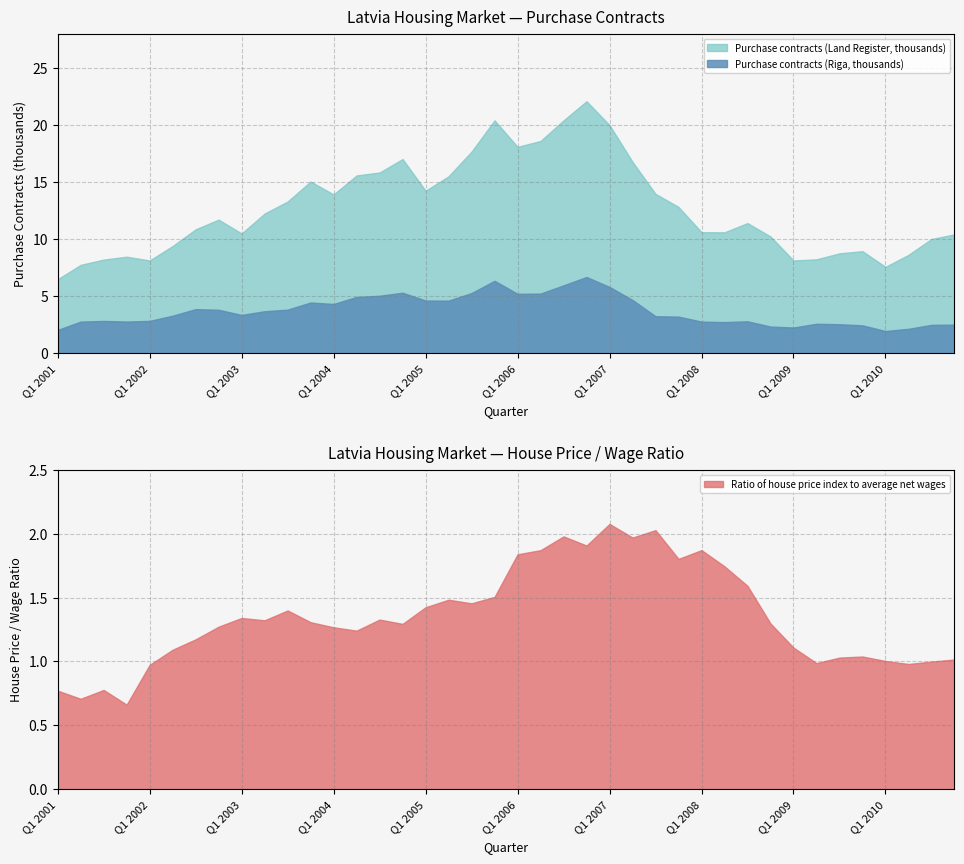

At which label is Ratio of house price index to average net wages closest to 1?

Q3 2010